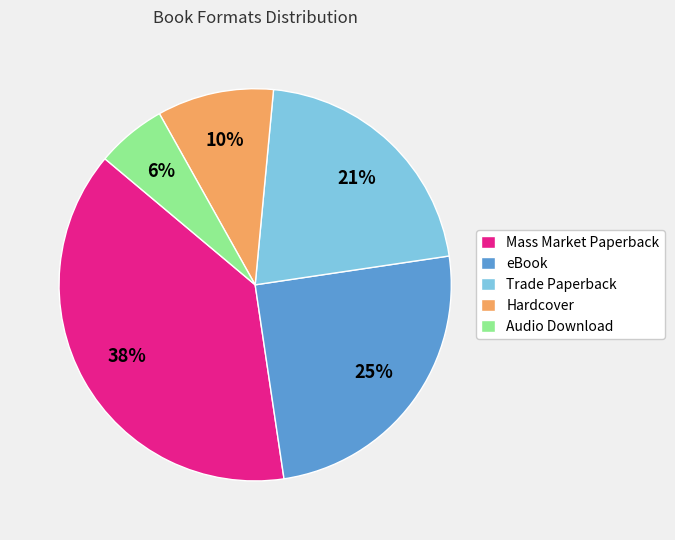

How many slices are in this pie chart?

5